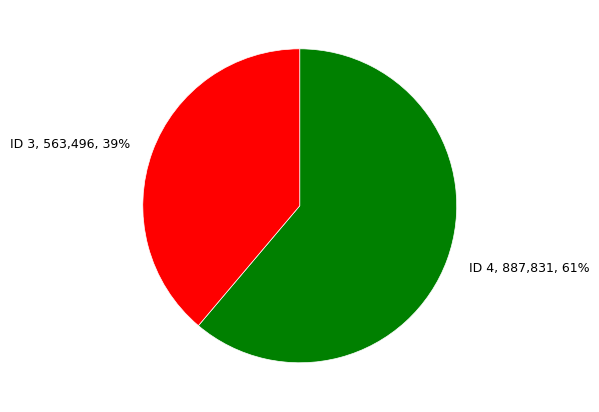

Between ID 4, 887,831, 61% and ID 3, 563,496, 39%, which is larger?

ID 4, 887,831, 61%